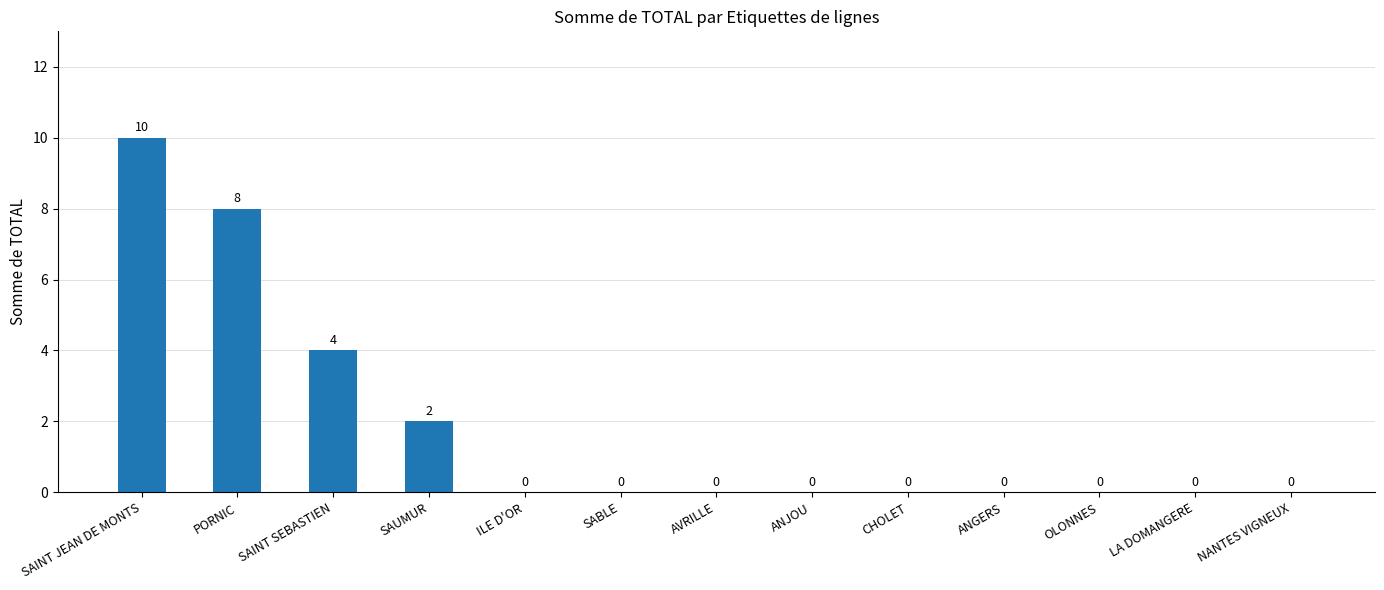

Does the chart contain stacked bars?

No